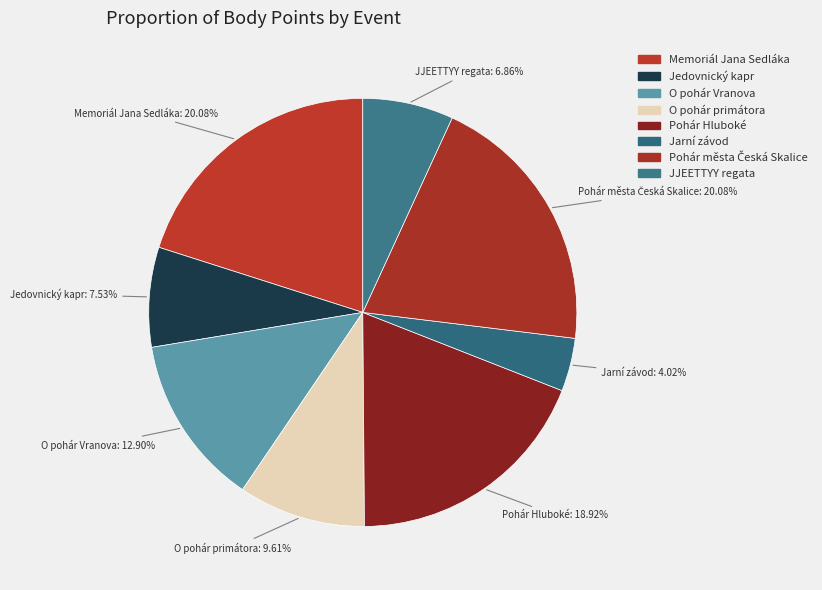

To the nearest percent, what percentage of the pie is JJEETTYY regata?

7%